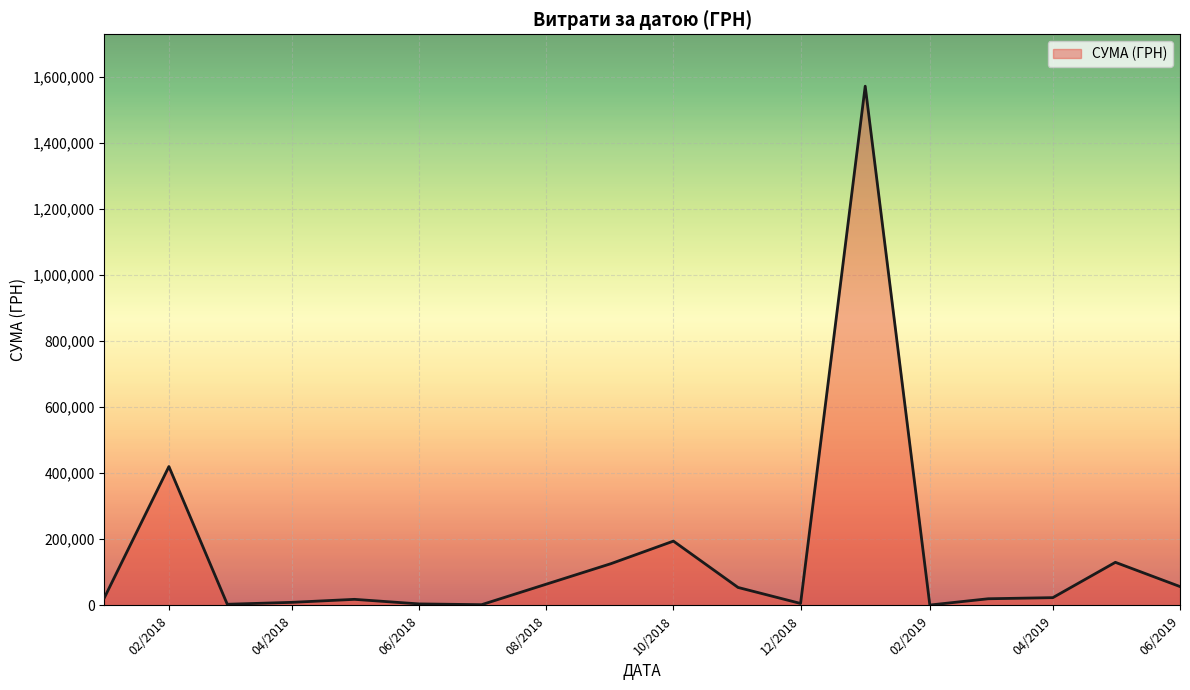

What is the maximum value shown in the chart?

1570780.2